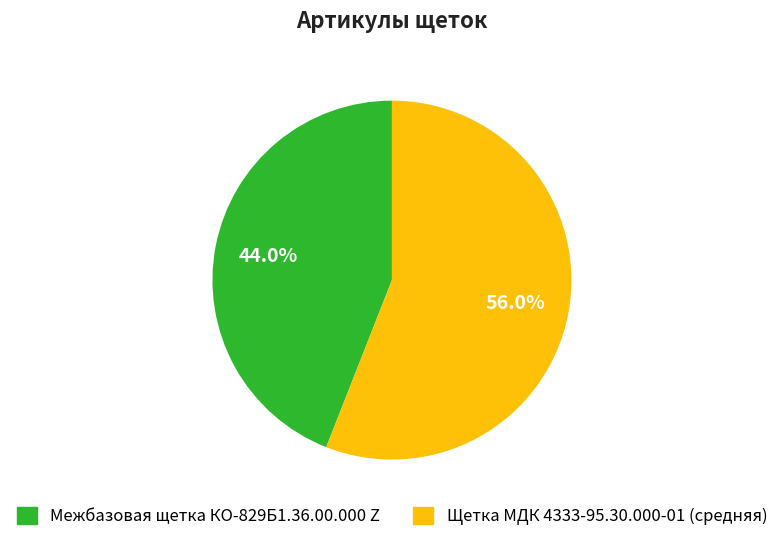

What is the ratio of the value at Межбазовая щетка КО-829Б1.36.00.000 Z to the value at Щетка МДК 4333-95.30.000-01 (средняя)?

0.8